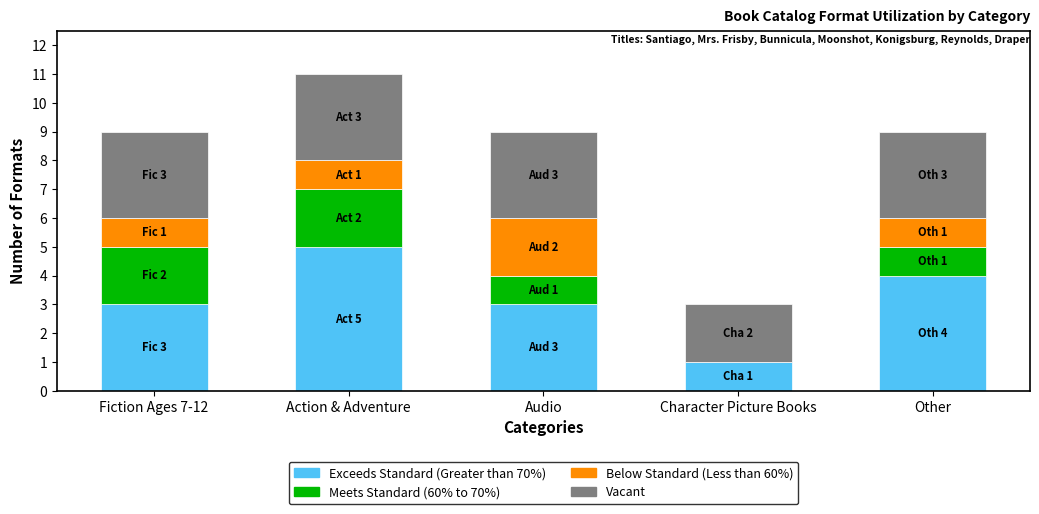

True or false: Exceeds Standard (Greater than 70%) has a value of 4 at Other.

True